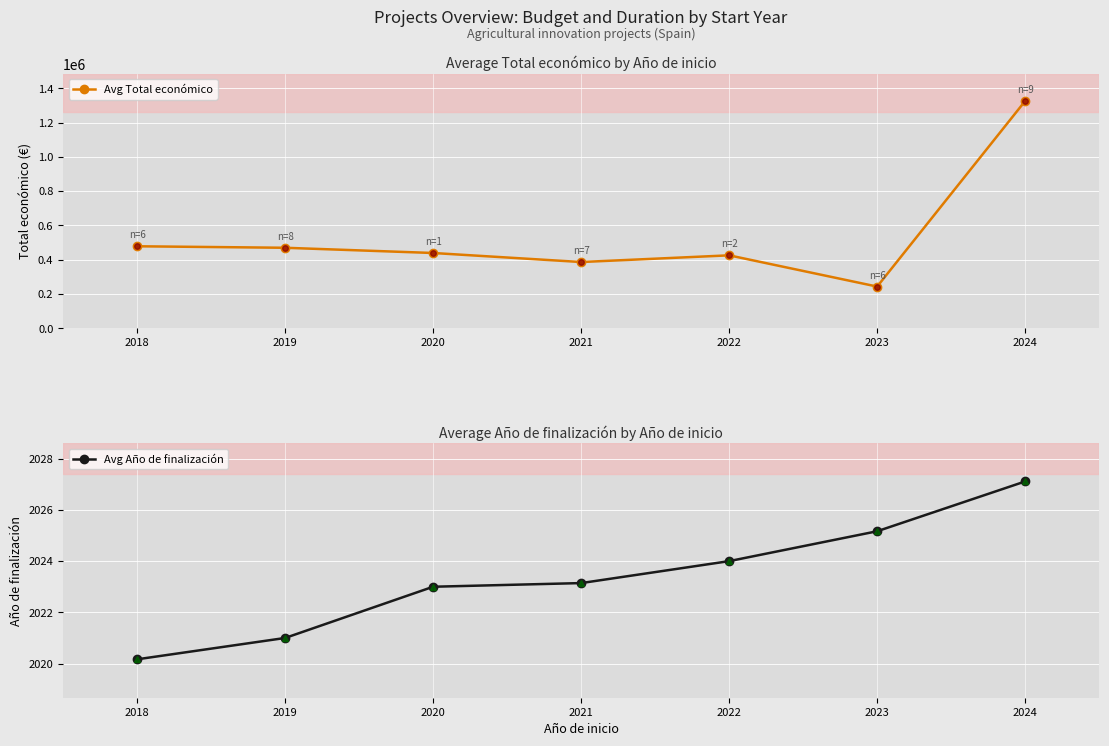

Which category has the highest value in the Avg Total económico series?

2024